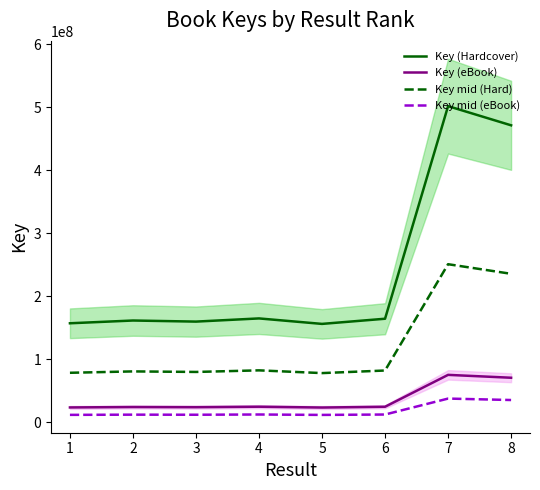

At 6, list the series in order from smallest to largest.

Key mid (eBook), Key (eBook), Key mid (Hard), Key (Hardcover)